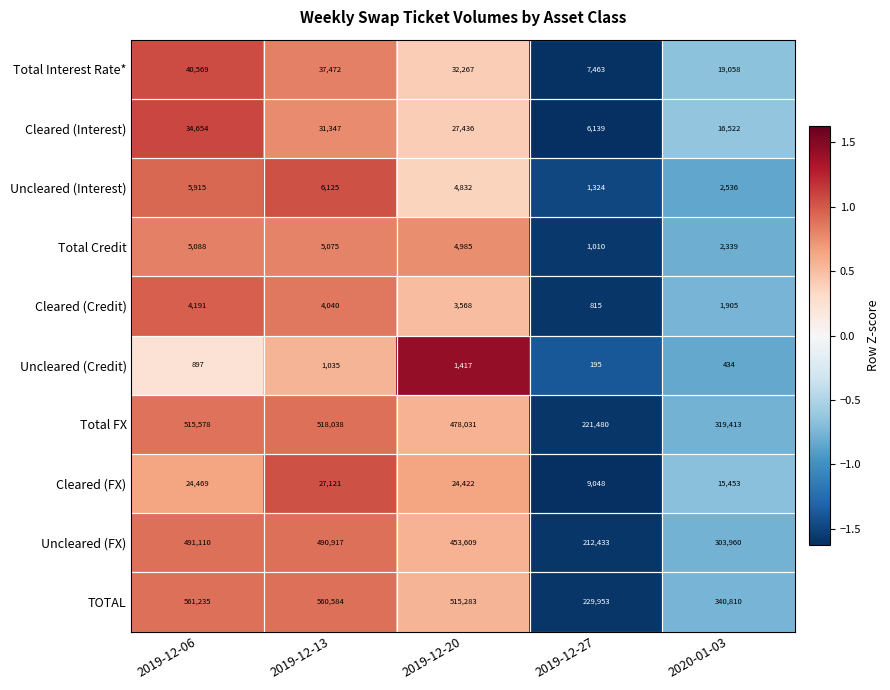

What is the total value across all series at 2019-12-20?

1545850